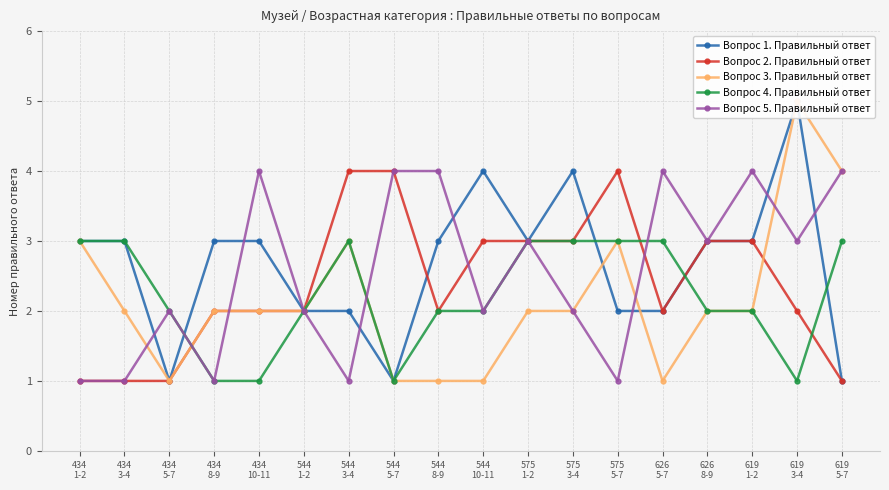

How many data points in Вопрос 5. Правильный ответ are less than 3?

9